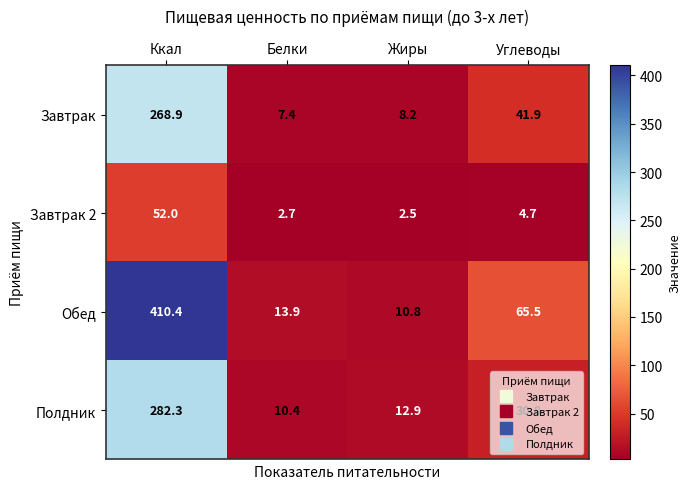

Read the Завтрак 2 value at Углеводы.

4.7